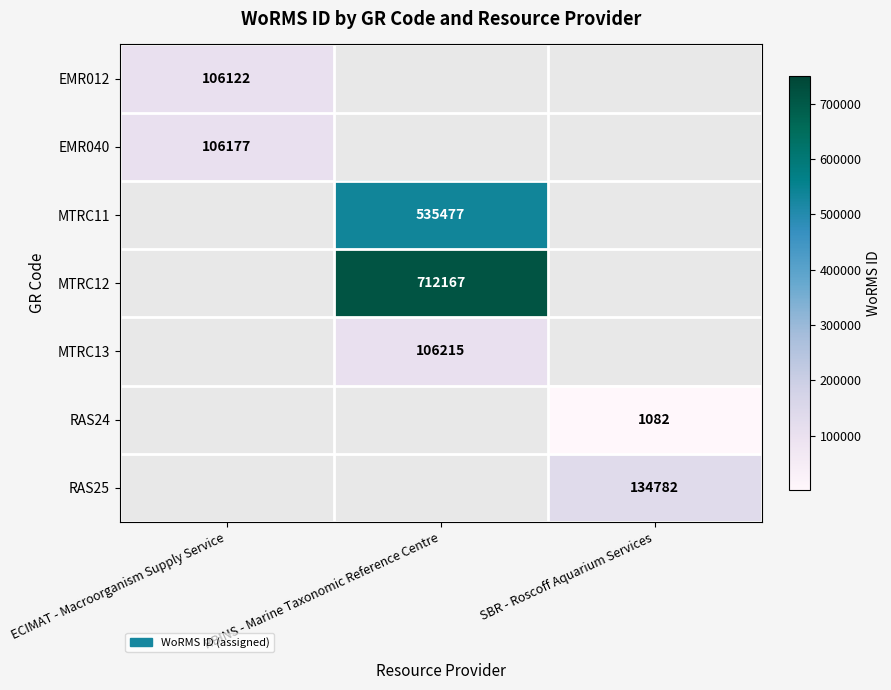

True or false: MTRC11 has a value of 816063.4 at RBINS - Marine Taxonomic Reference Centre.

False